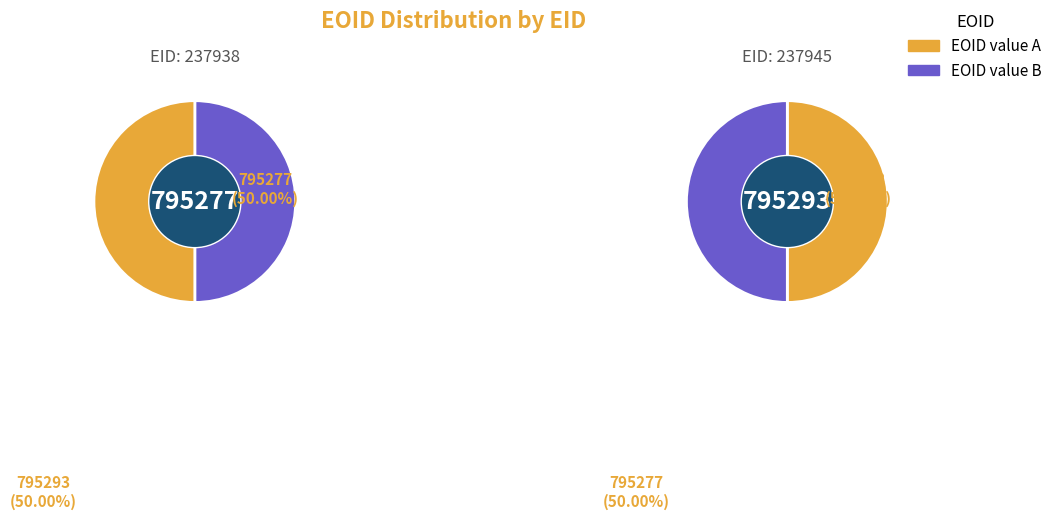

To the nearest percent, what percentage of the pie is 237945?

50%